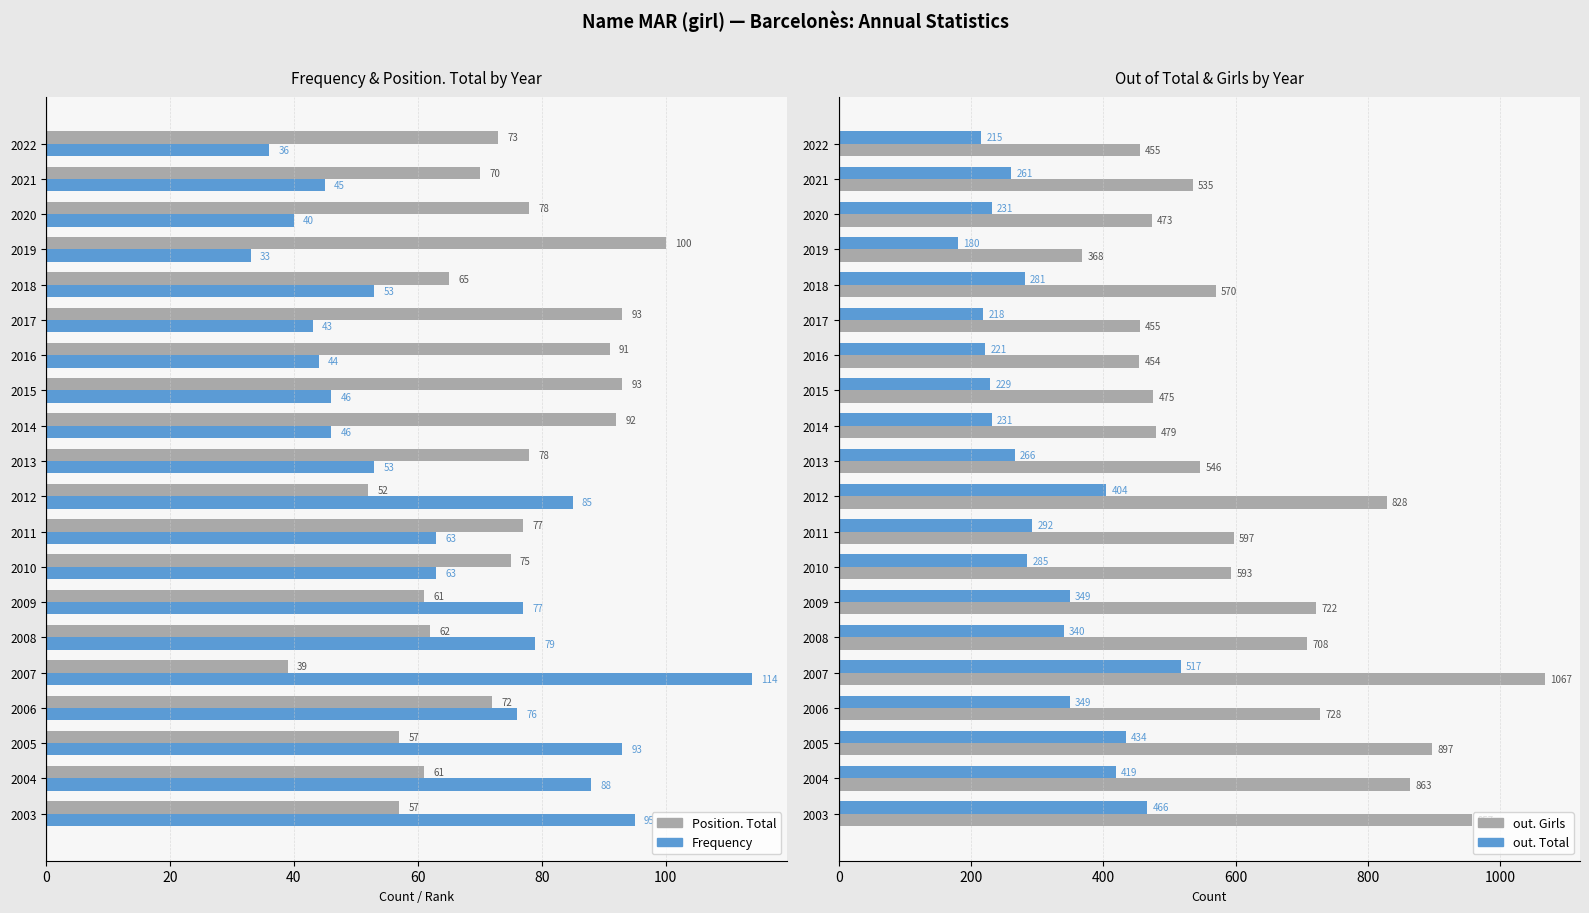

What is the minimum value shown in the chart?

33